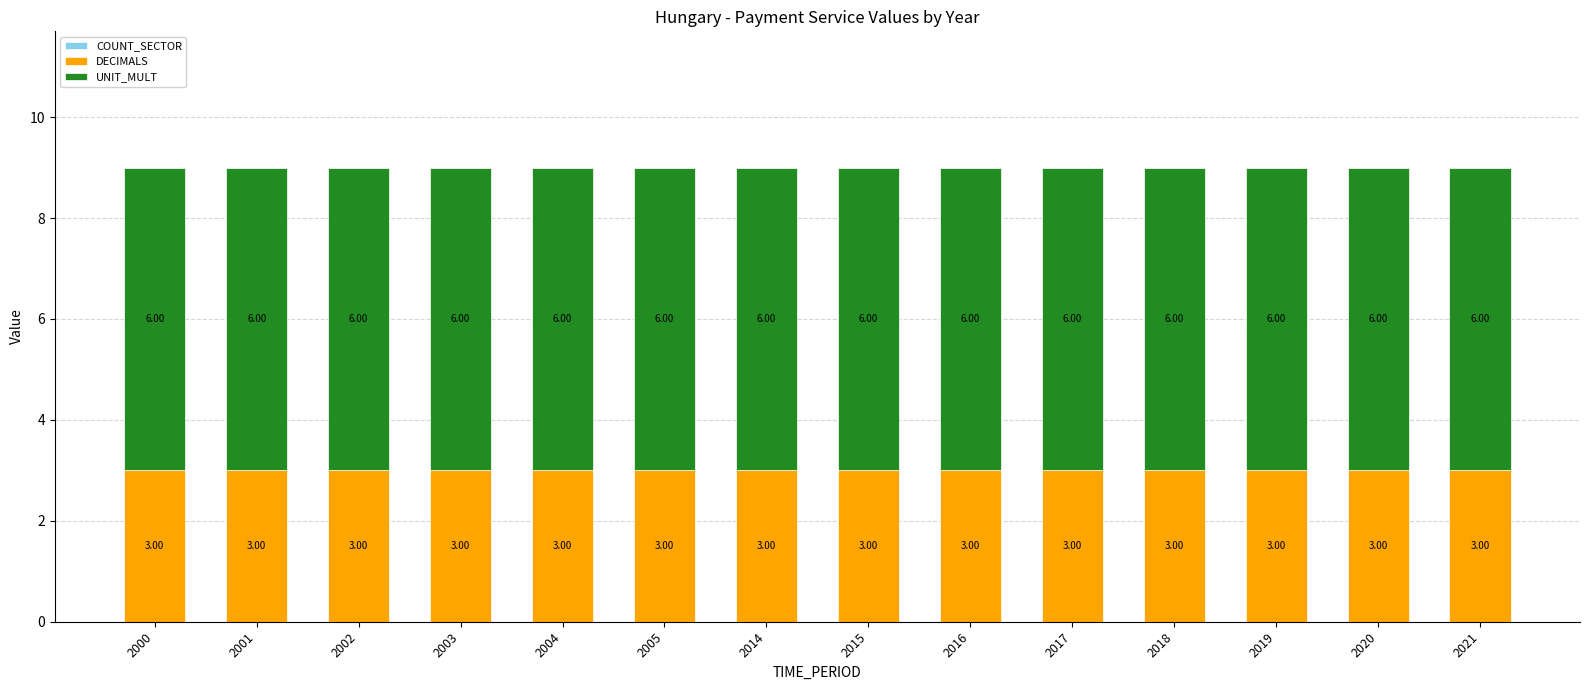

What is the sum of all DECIMALS values?

42